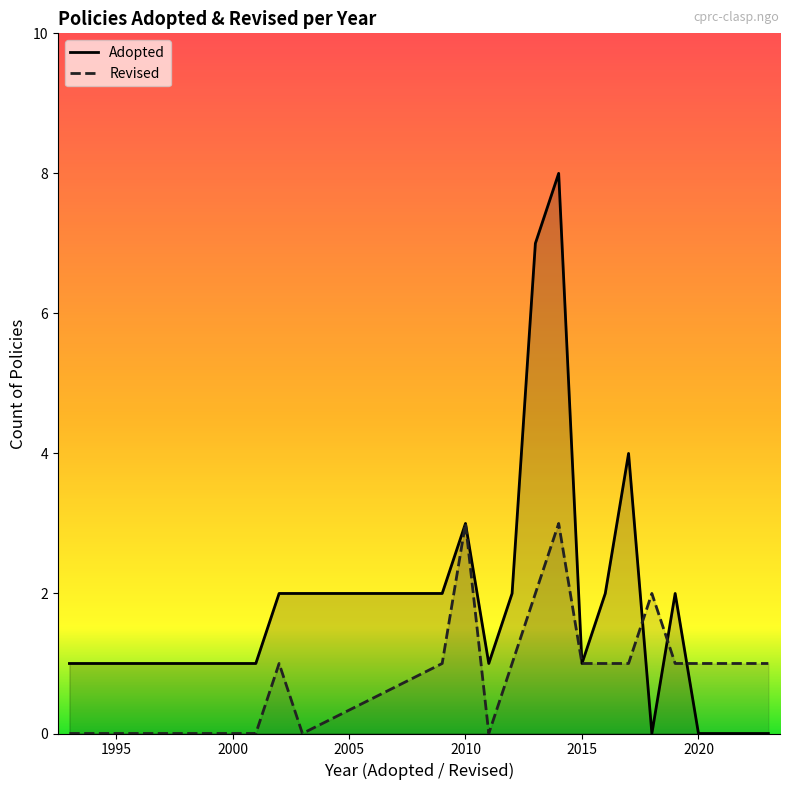

Does the chart display data point markers on the line(s)?

No